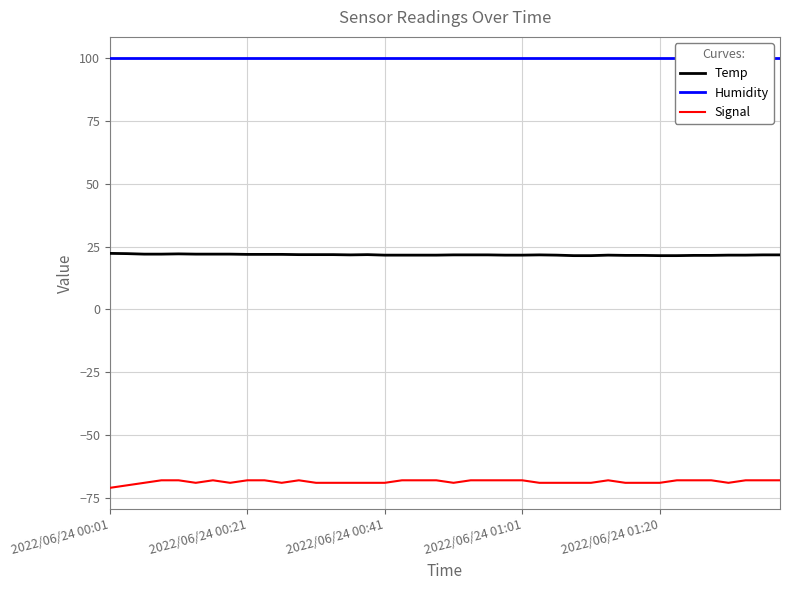

What is the maximum value for Signal?

-68.0